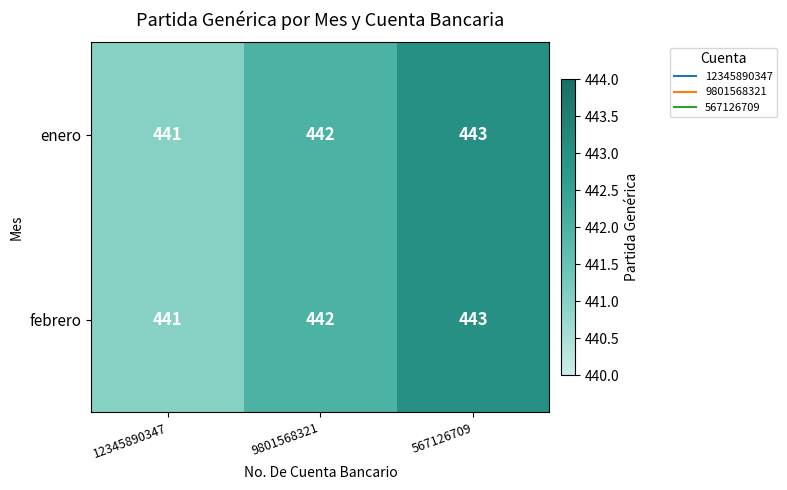

What is the average value of the febrero series?

442